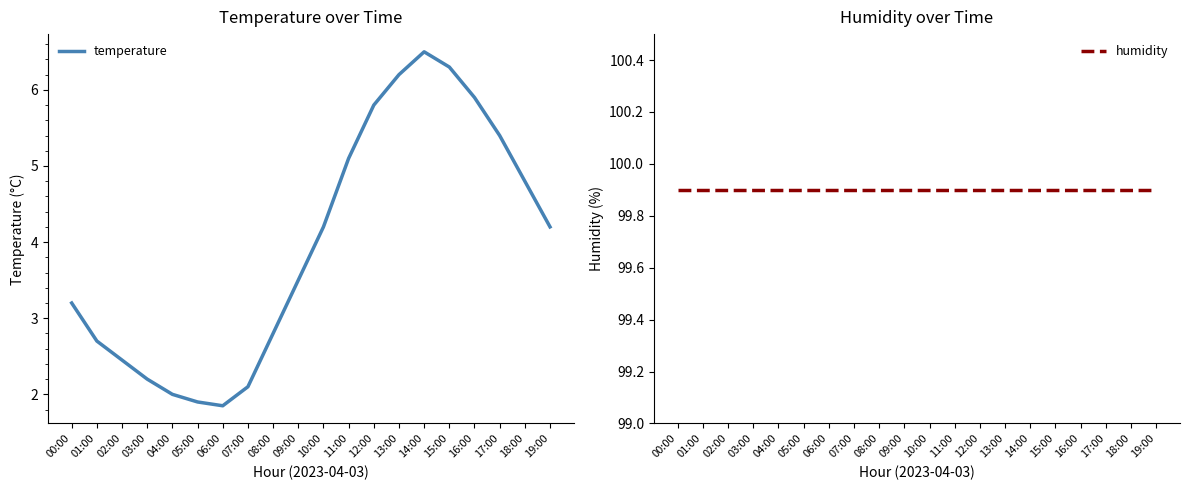

What are all the series names shown in the legend?

temperature, humidity